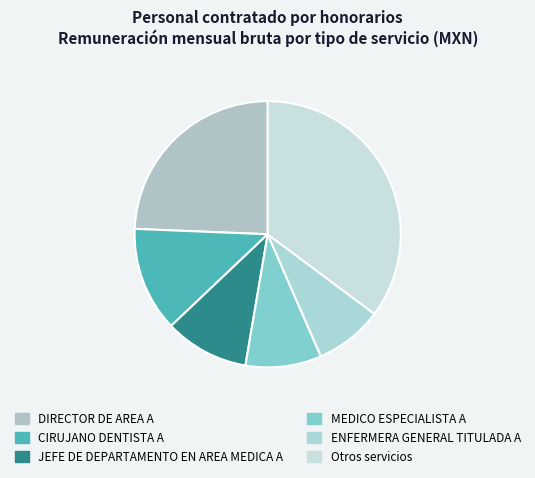

Count the number of slices in the pie.

6